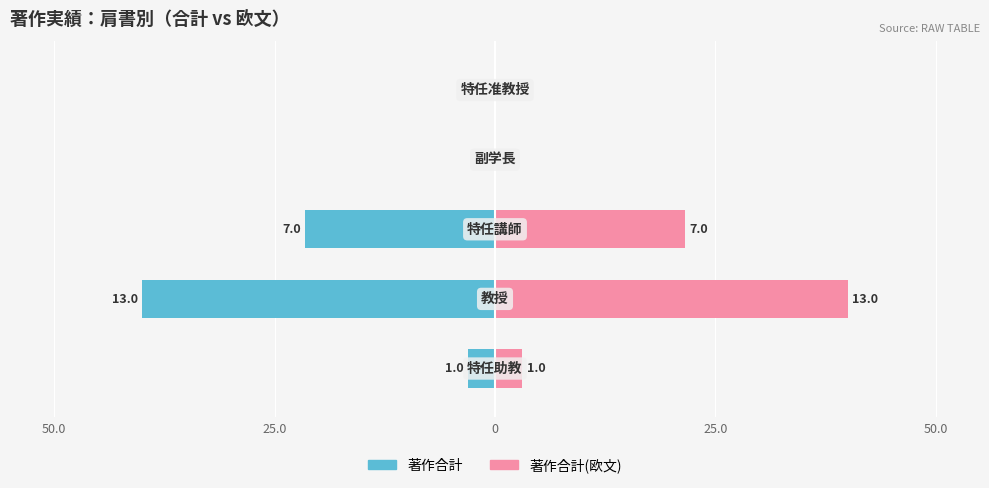

Which series has the widest spread of values?

著作合計